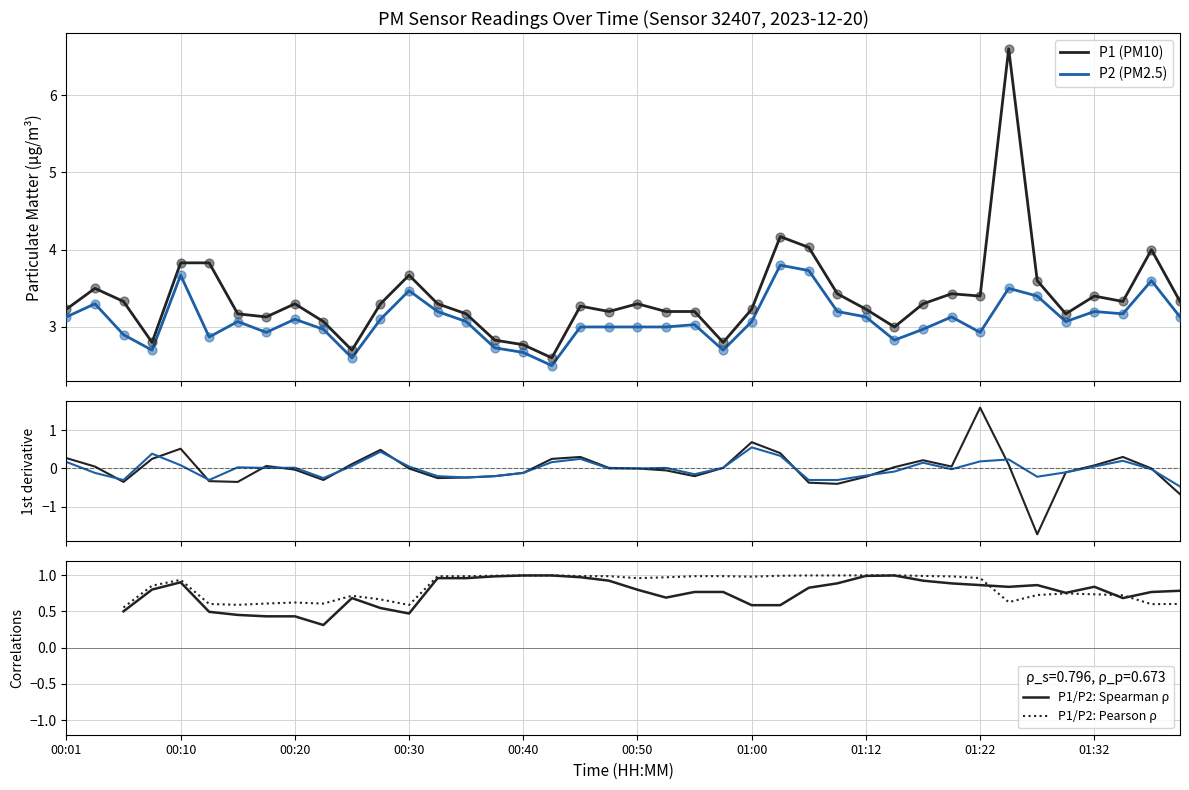

Which series reaches the maximum Y coordinate?

P1 (PM10)